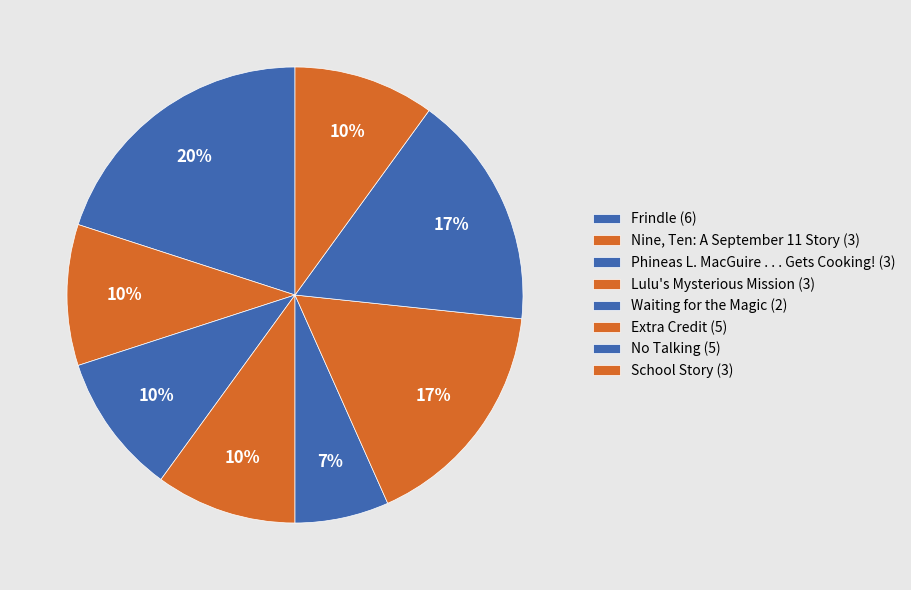

How much of the chart is everything except Lulu's Mysterious Mission?

90.0%